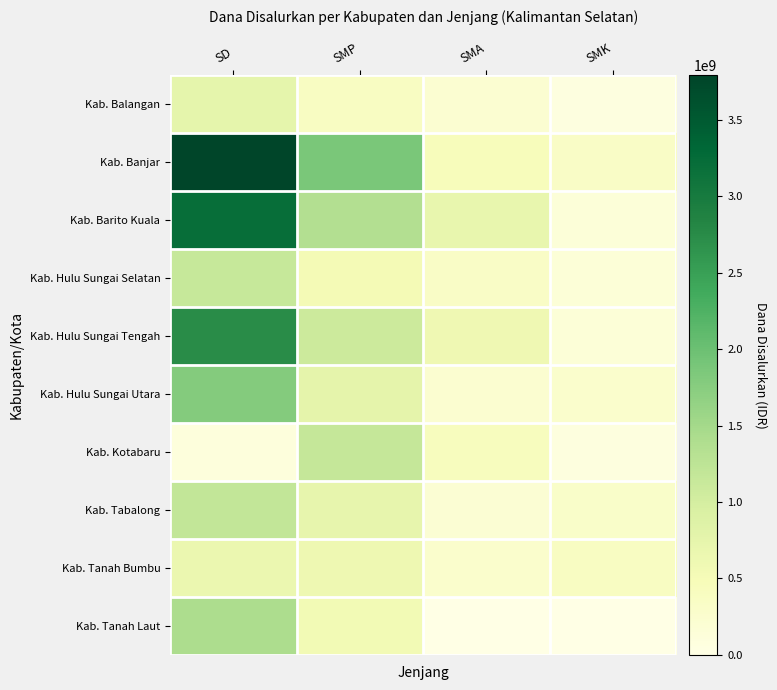

What is the maximum value shown in the chart?

3793050000